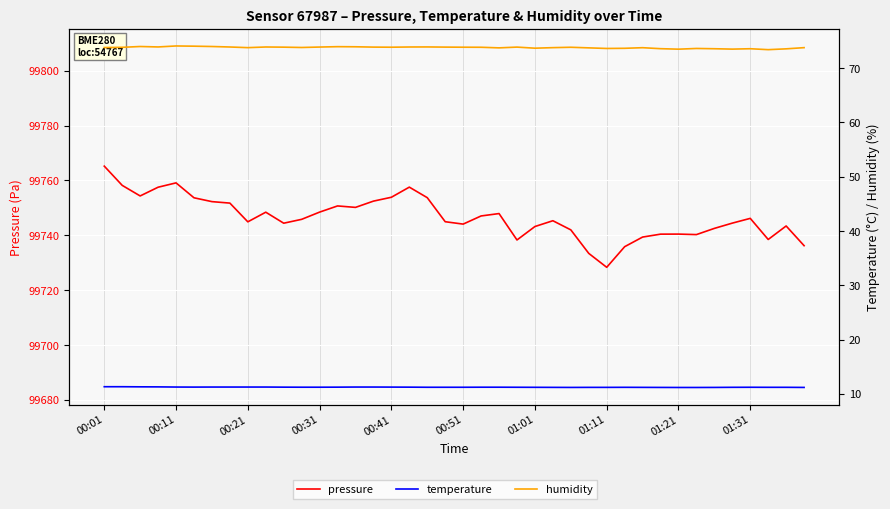

What is the difference between the humidity values at 01:31 and 00:41?

0.3